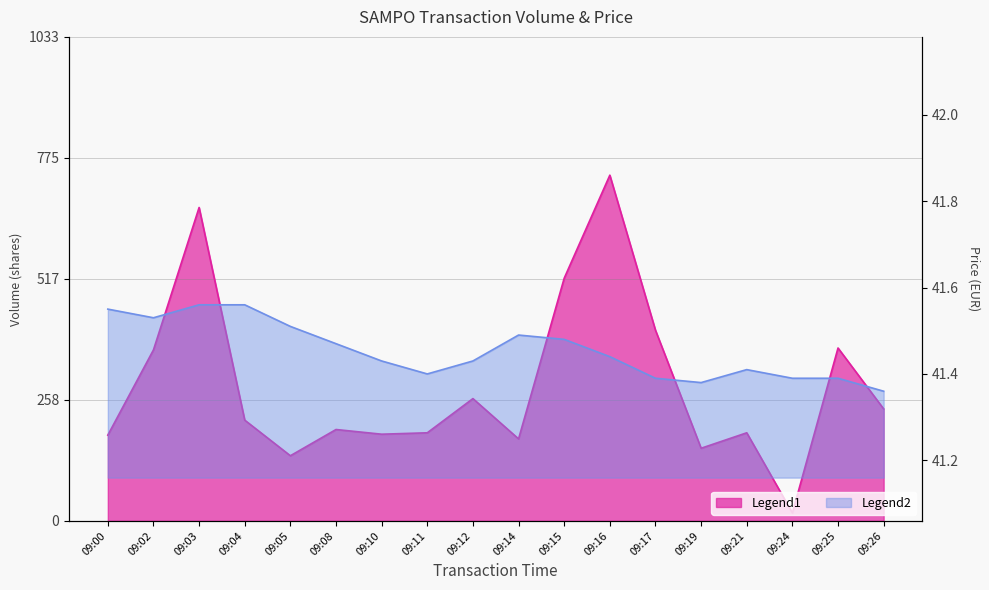

What is the value of the Volume point at the 18th from the left?

239.0